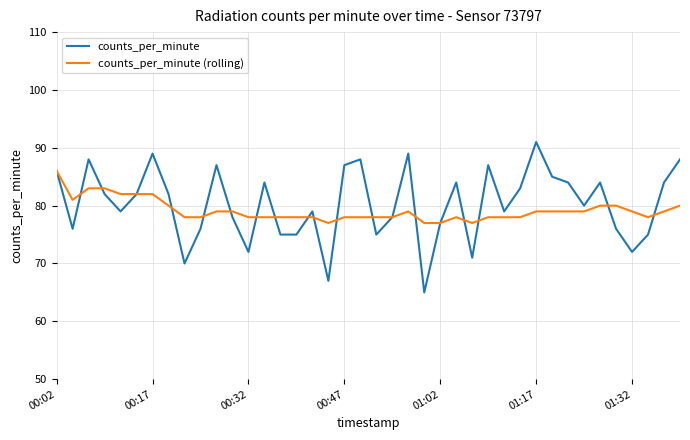

Which series has the largest range (max minus min)?

counts_per_minute